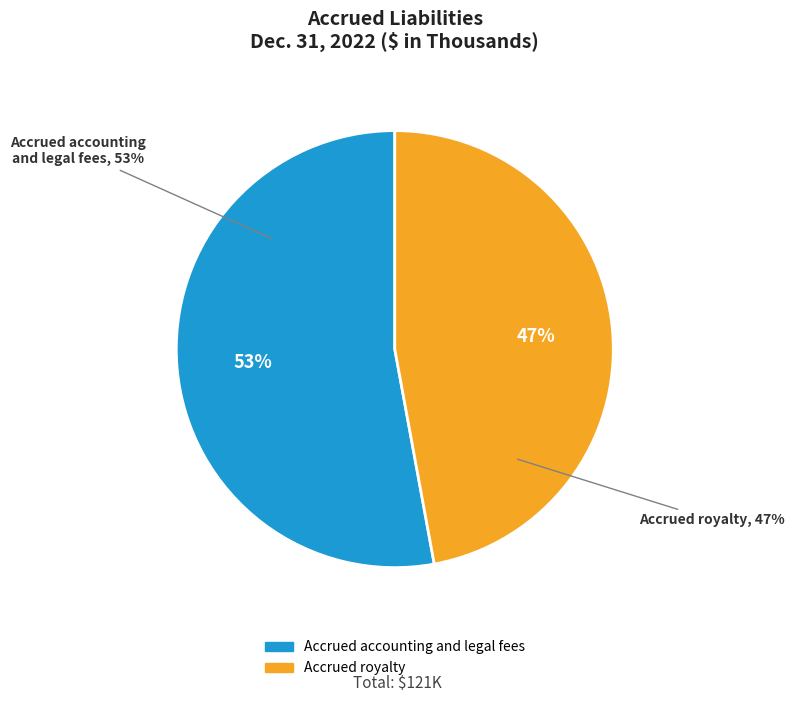

To the nearest percent, what percentage of the pie is Accrued royalty?

47%